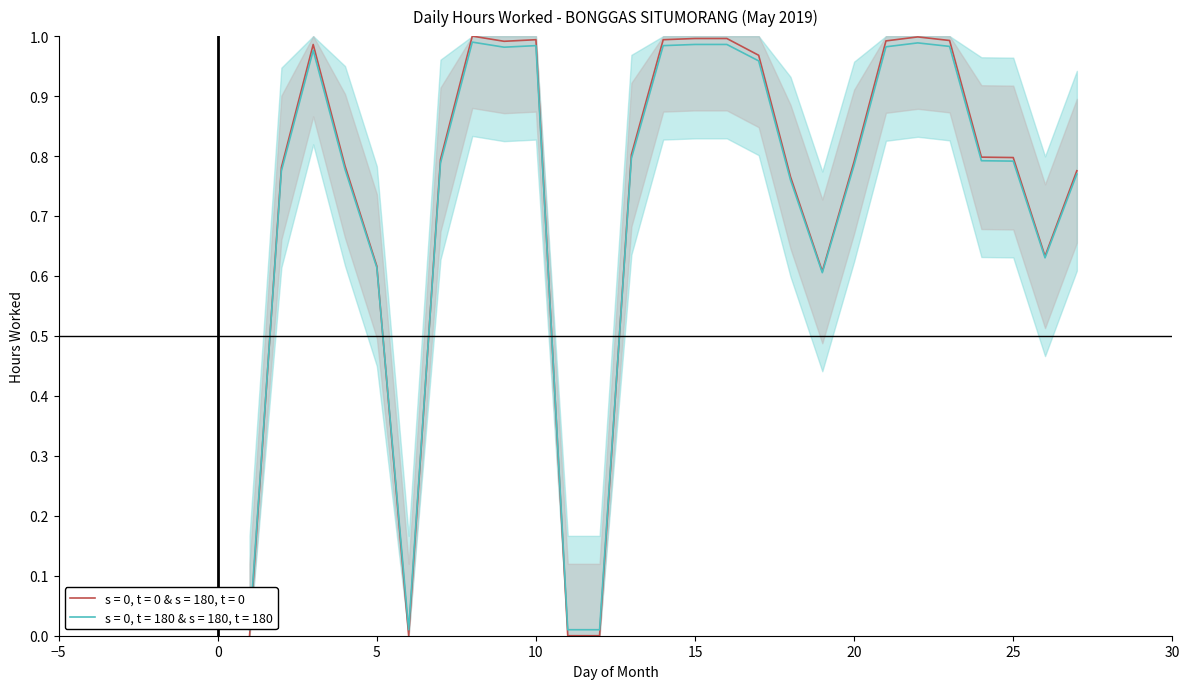

Does the chart have visible grid lines?

No